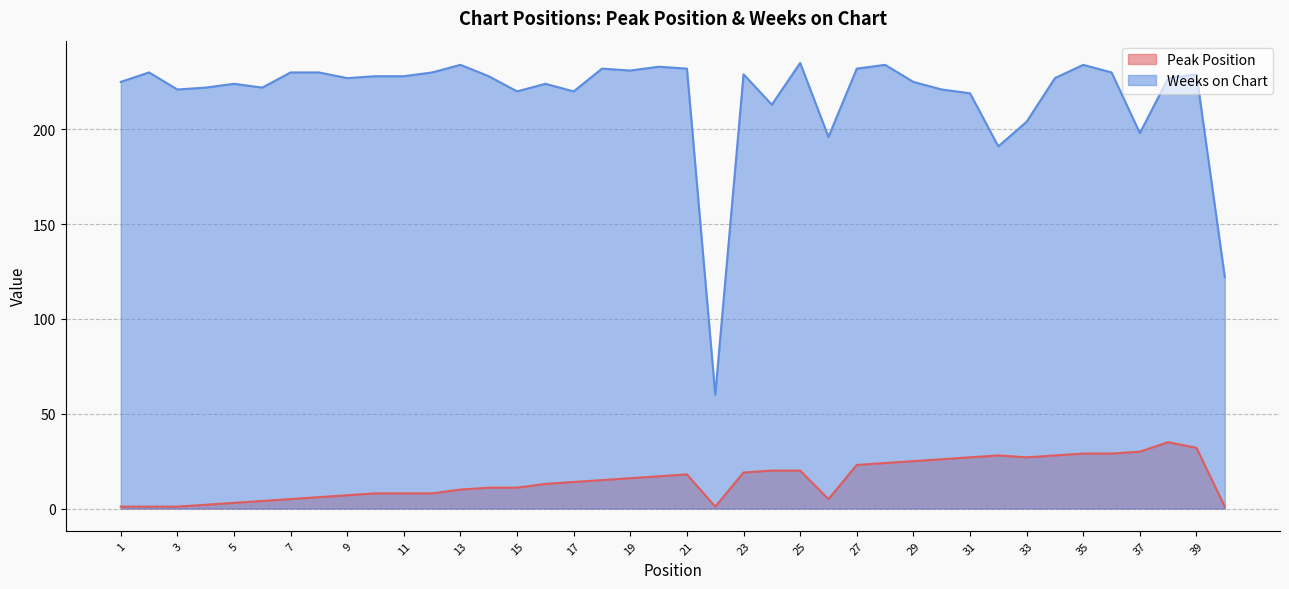

How many lines are shown in the chart?

2